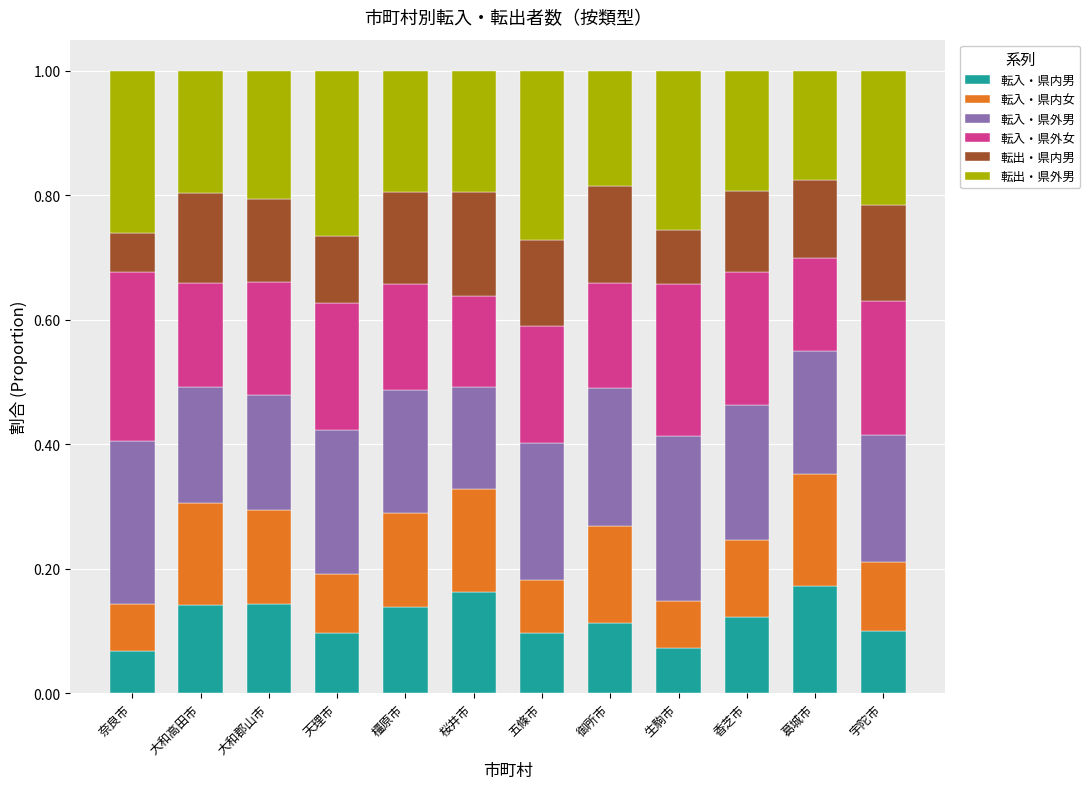

What is the total value across all series at 五條市?

1.0